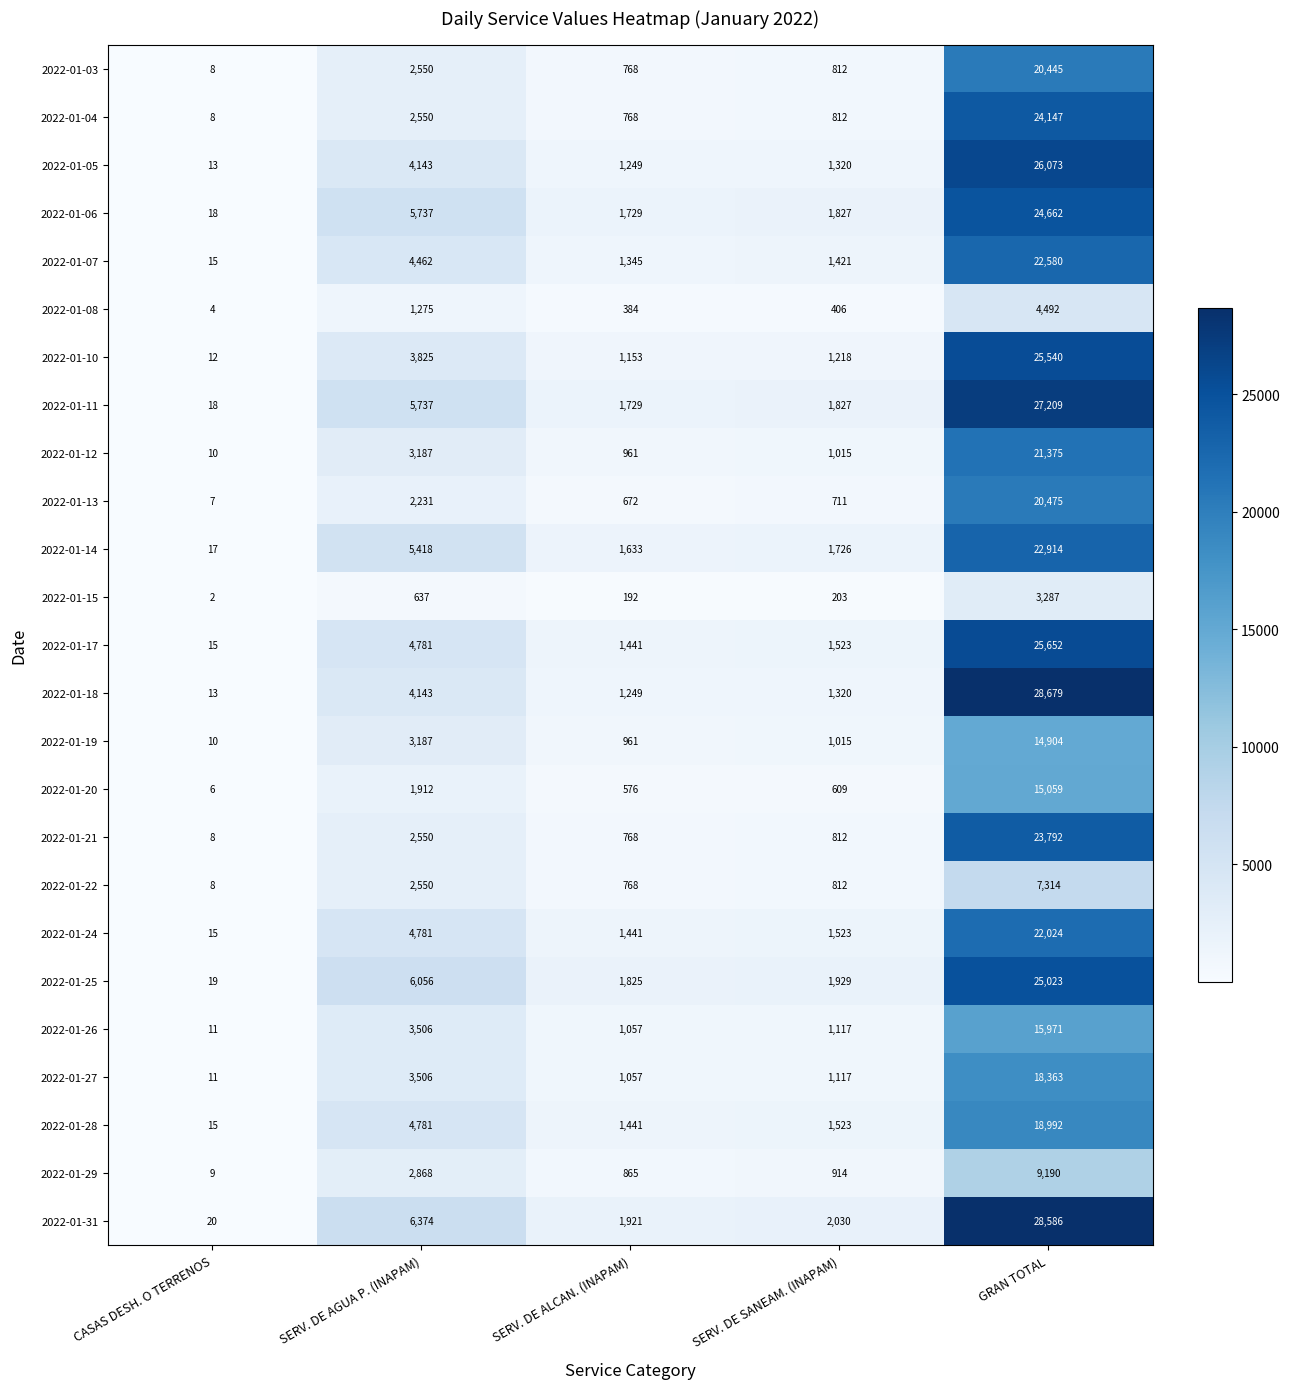

What is the difference between the 2022-01-07 values at SERV. DE AGUA P. (INAPAM) and CASAS DESH. O TERRENOS?

4447